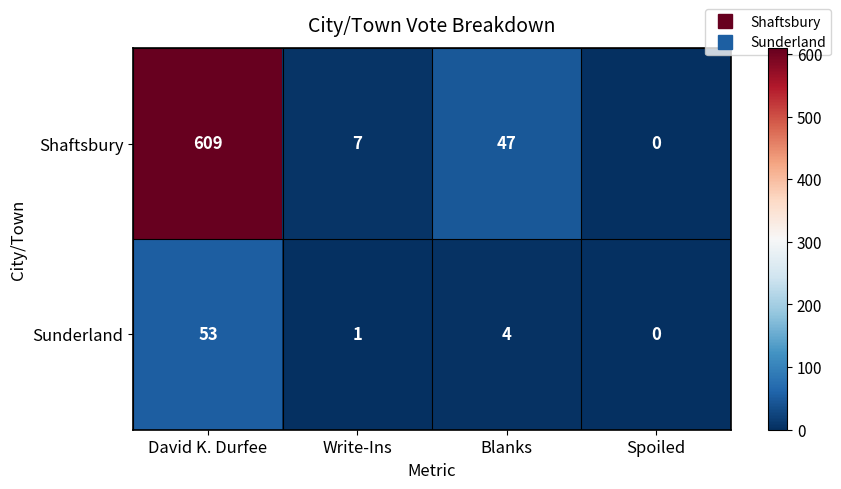

Reading left to right, what are all the values shown in this chart?

Shaftsbury: 609	7	47	0
Sunderland: 53	1	4	0